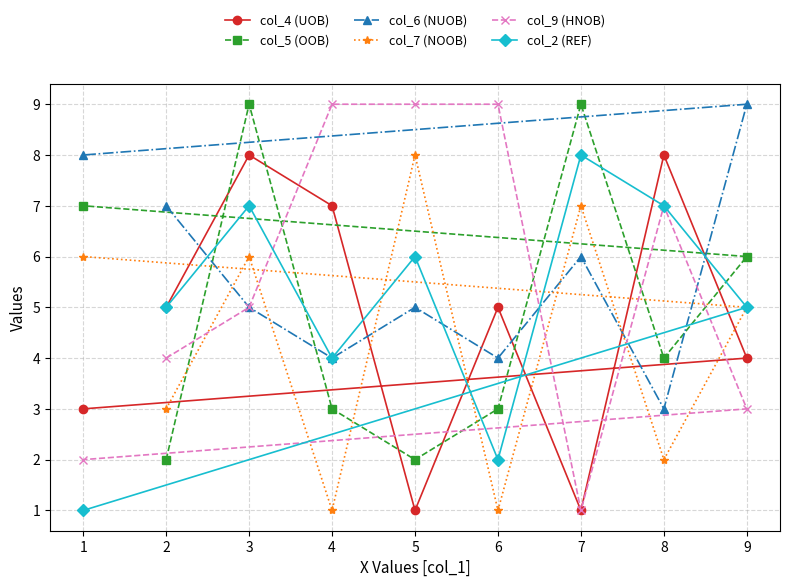

True or false: col_6 (NUOB) has a value of 1 at 8.

False